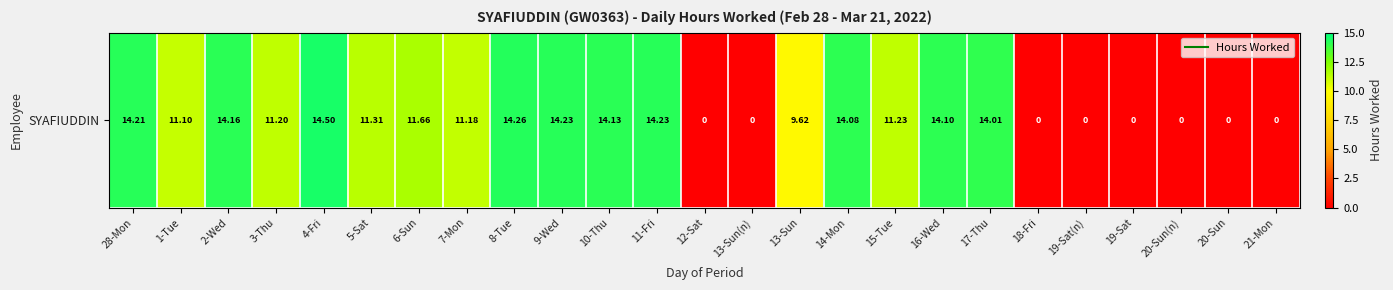

What is the maximum value shown in the chart?

14.5